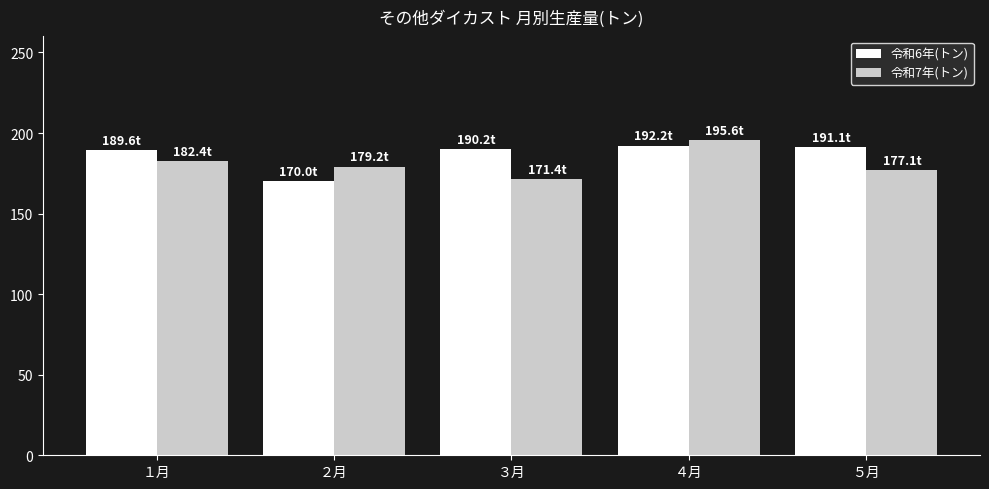

Does the chart contain stacked bars?

No